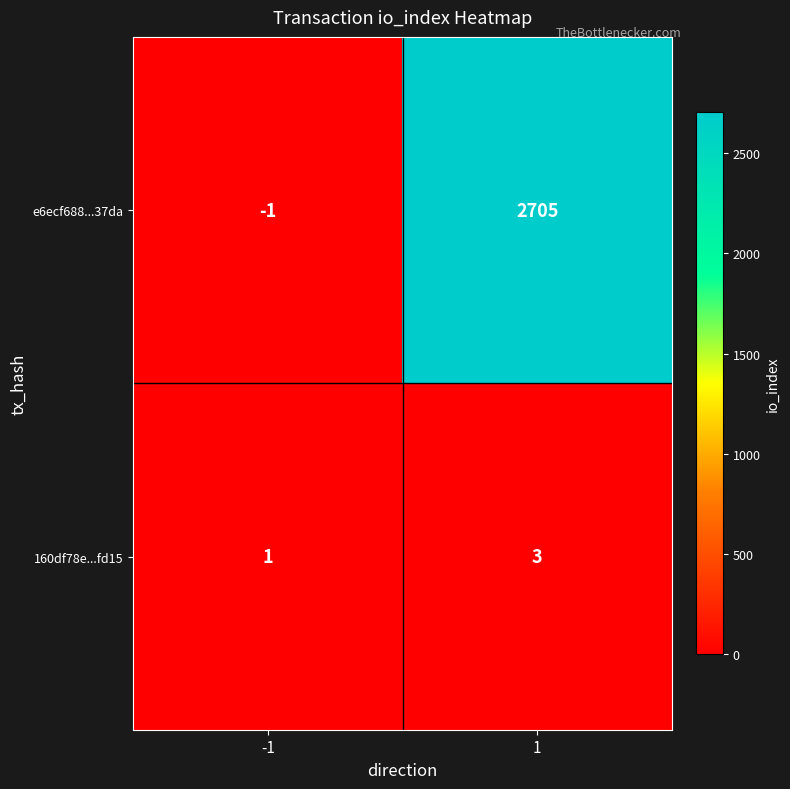

True or false: e6ecf688...37da has a value of 4309 at 1.

False